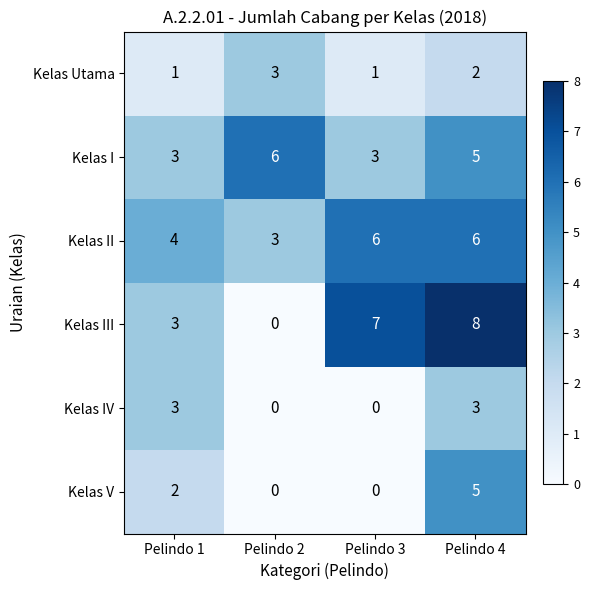

Which series has the widest spread of values?

Kelas III